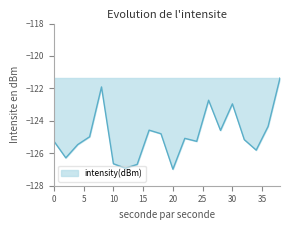

What is the difference between the maximum and minimum values?

5.6